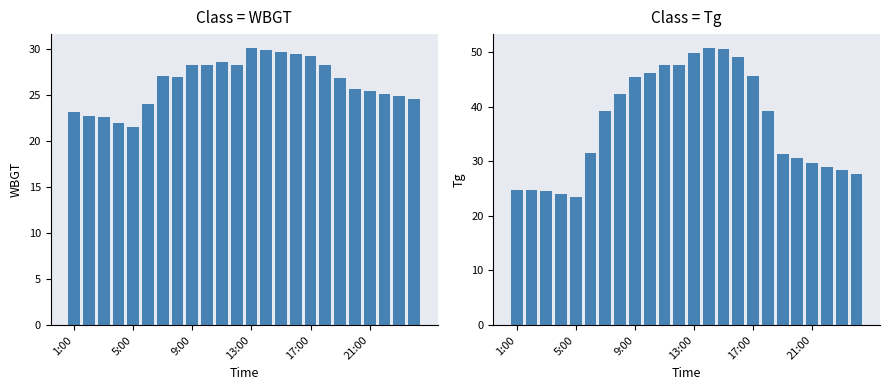

What are all the series names shown in the legend?

WBGT, Tg